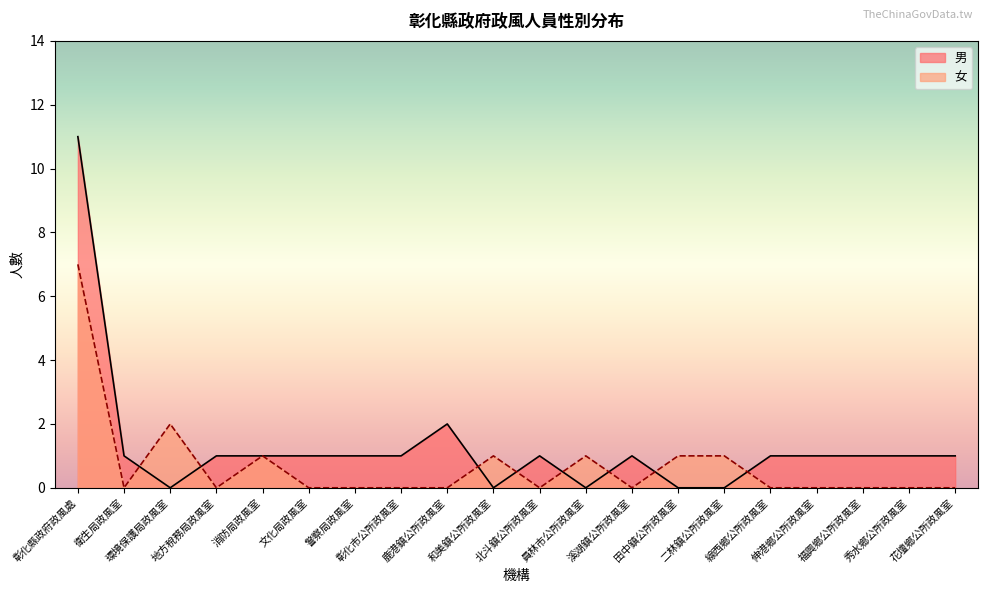

Where do 男 and 女 first cross each other?

衛生局政風室 and 環境保護局政風室